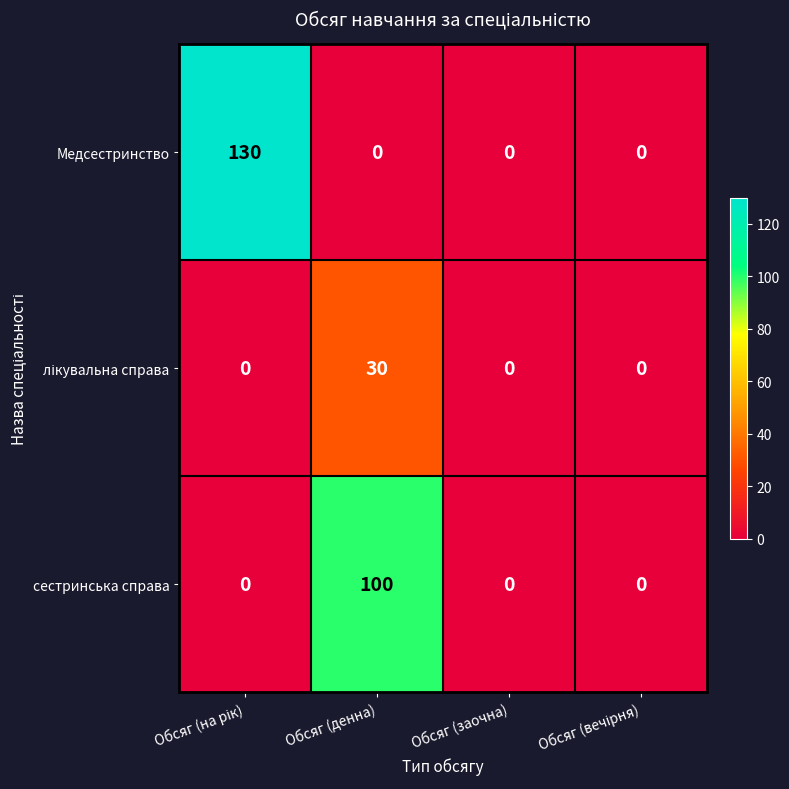

How many categories are shown in the chart?

4